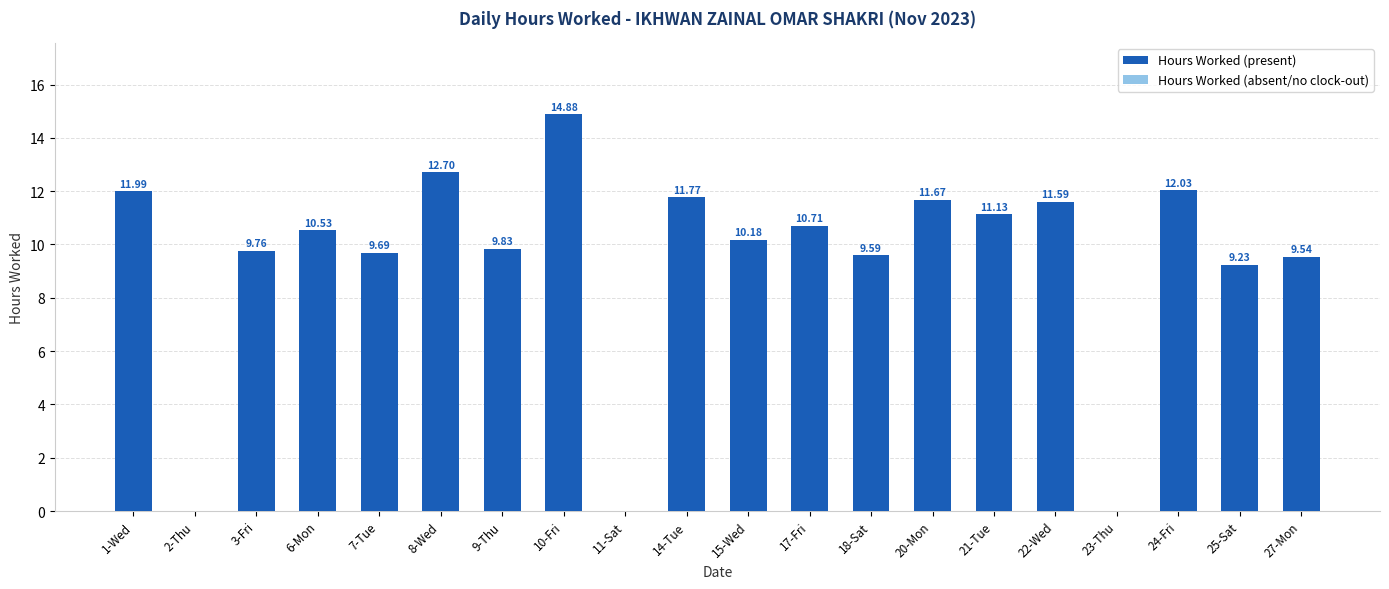

The value at 15-Wed is 10.2. True or false?

True